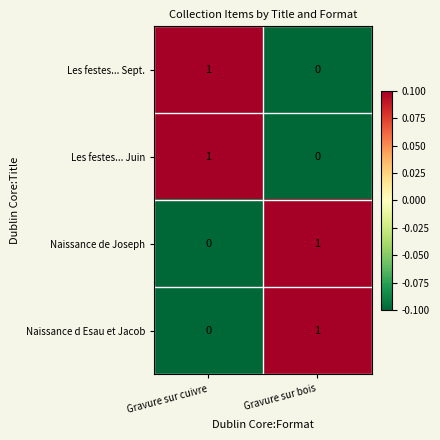

Count the number of data series in this chart.

4